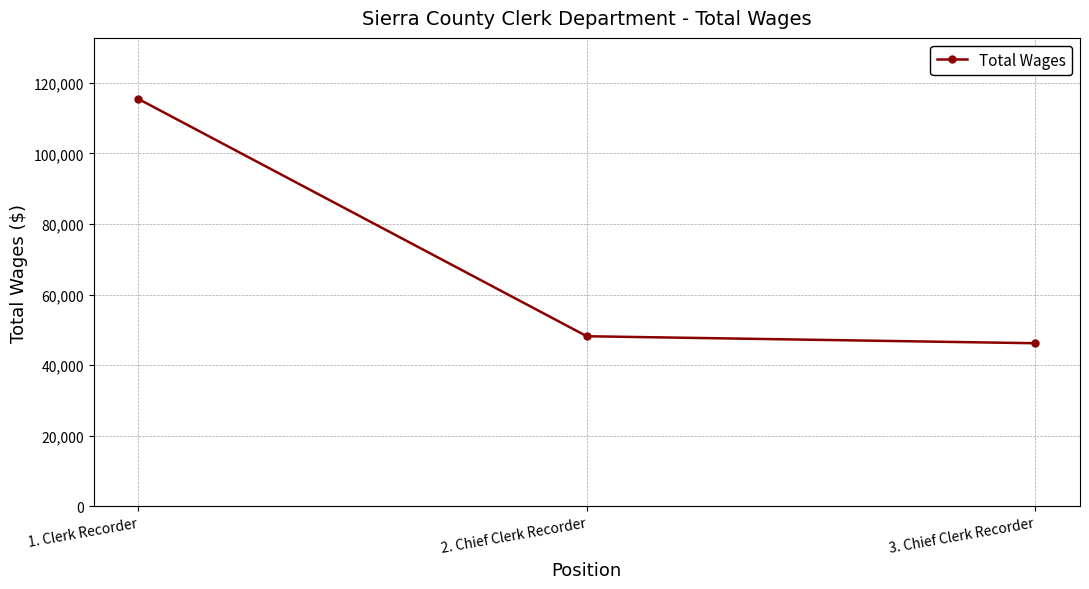

Rank the categories by value from lowest to highest.

3. Chief Clerk Recorder, 2. Chief Clerk Recorder, 1. Clerk Recorder